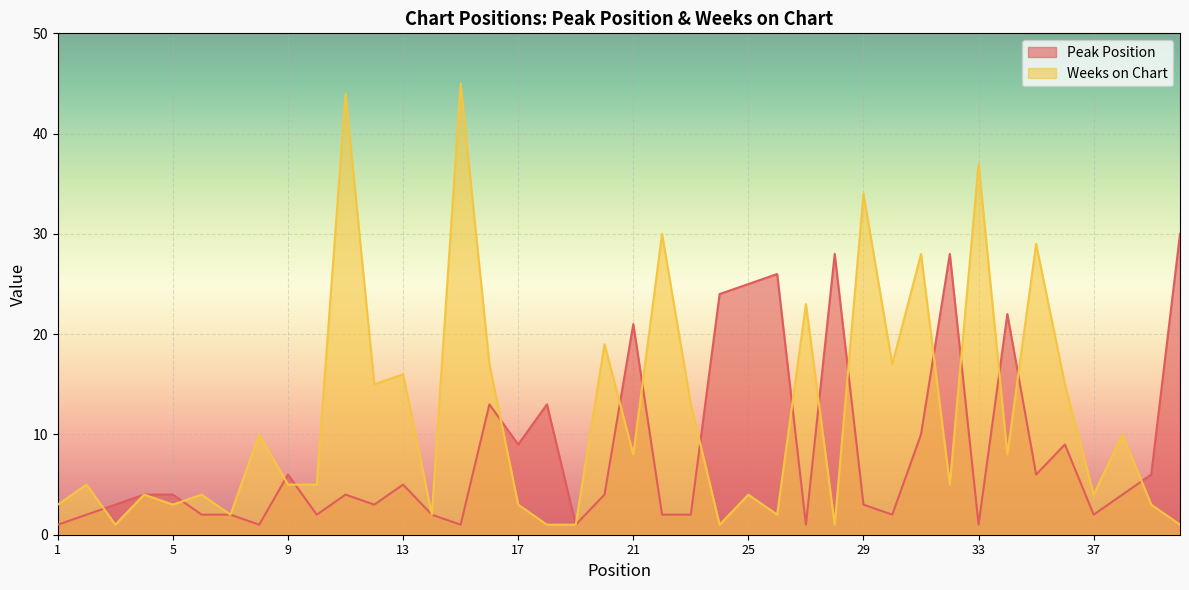

Is the value of Weeks on Chart at 4 greater than the value of Peak Position at 23?

Yes